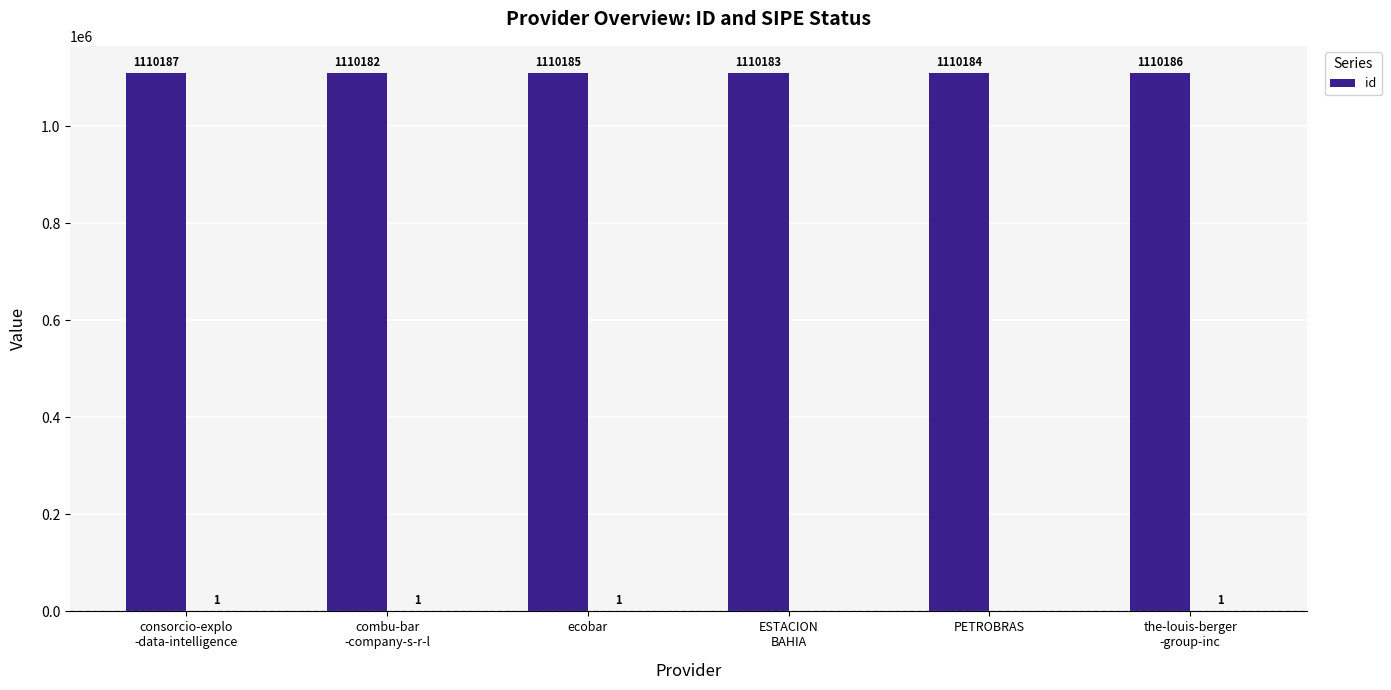

How many distinct data groups are displayed?

1